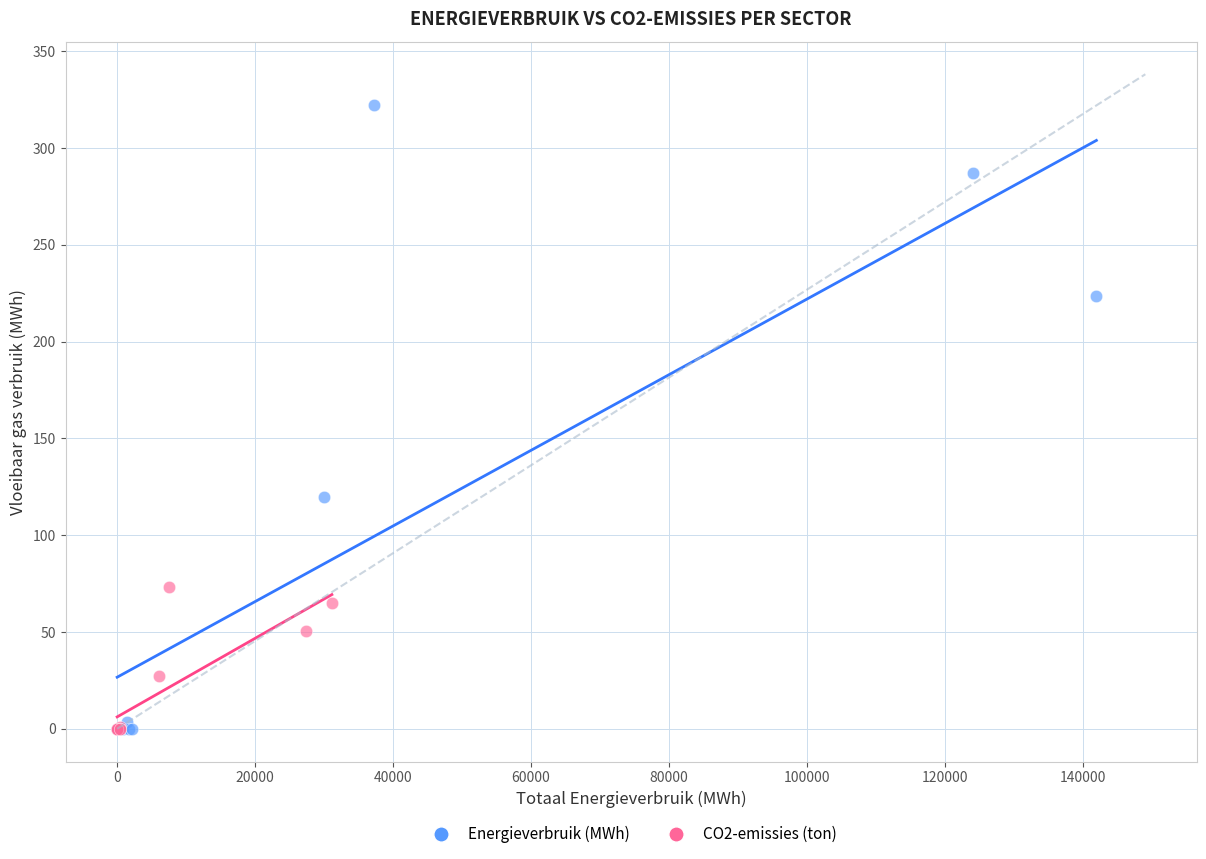

Which series has the widest spread of Y values?

Energieverbruik (MWh)